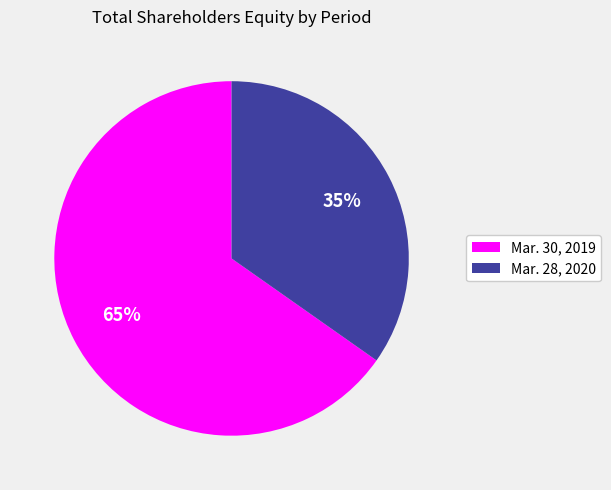

True or false: Mar. 30, 2019 accounts for 58% of the total.

False